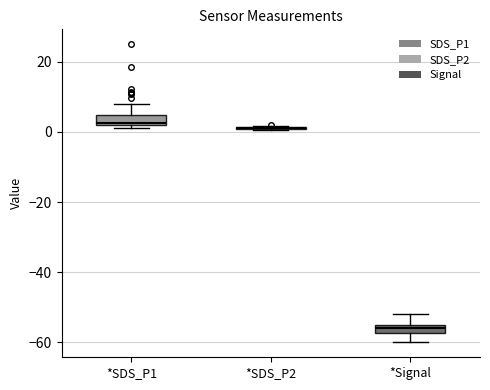

Where is the upper edge of the box for *Signal on the y-axis? The values are not printed on the chart, so give them approximately, as read against the axis.

-54